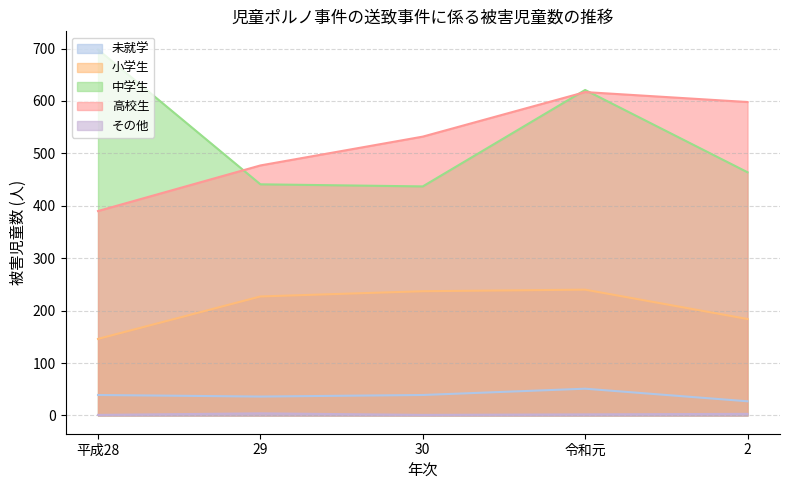

What is the sum of the 高校生 values at 30 and 29?

1009